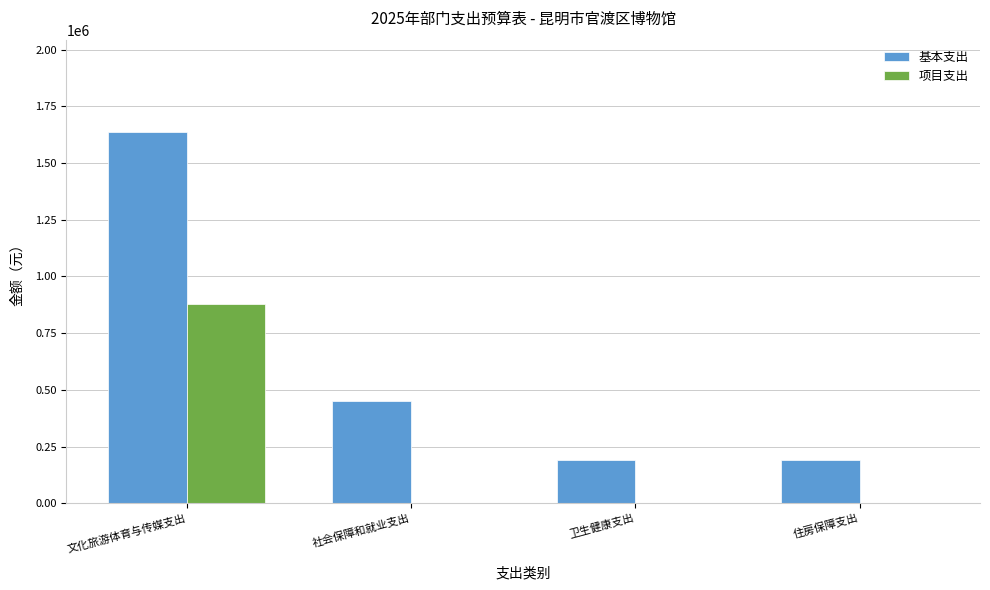

Are the bars horizontal?

No